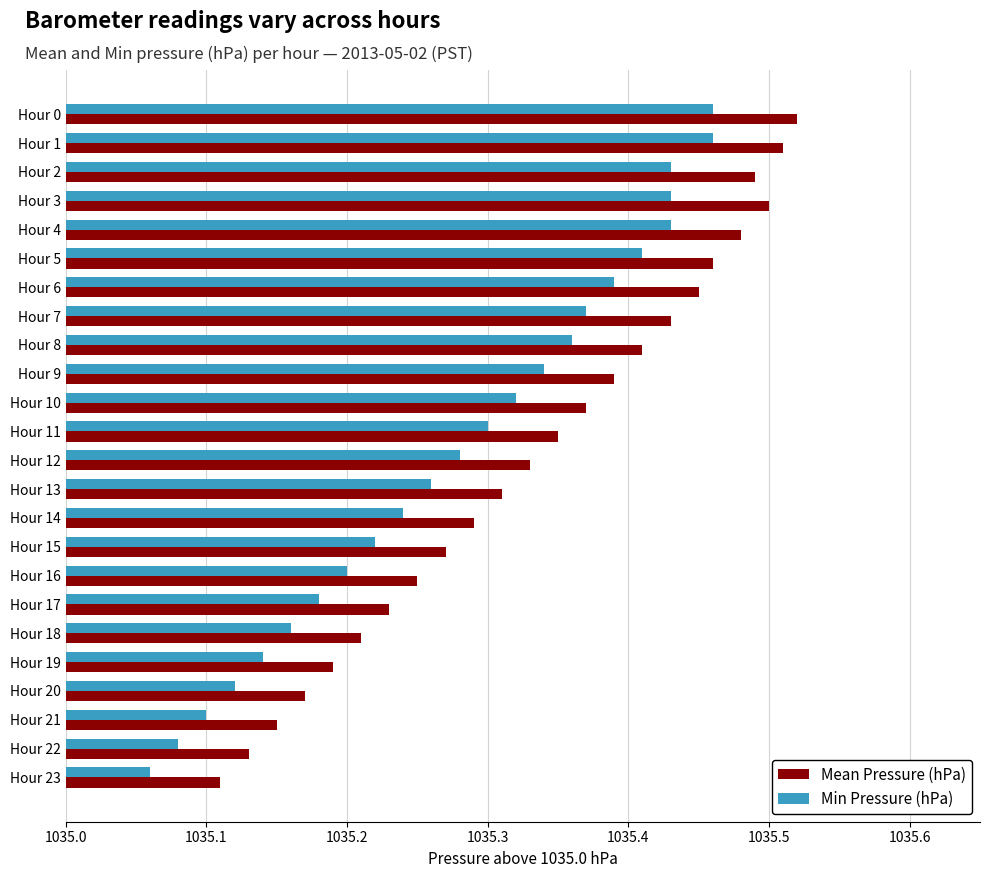

At how many categories does at least one series exceed 0?

24